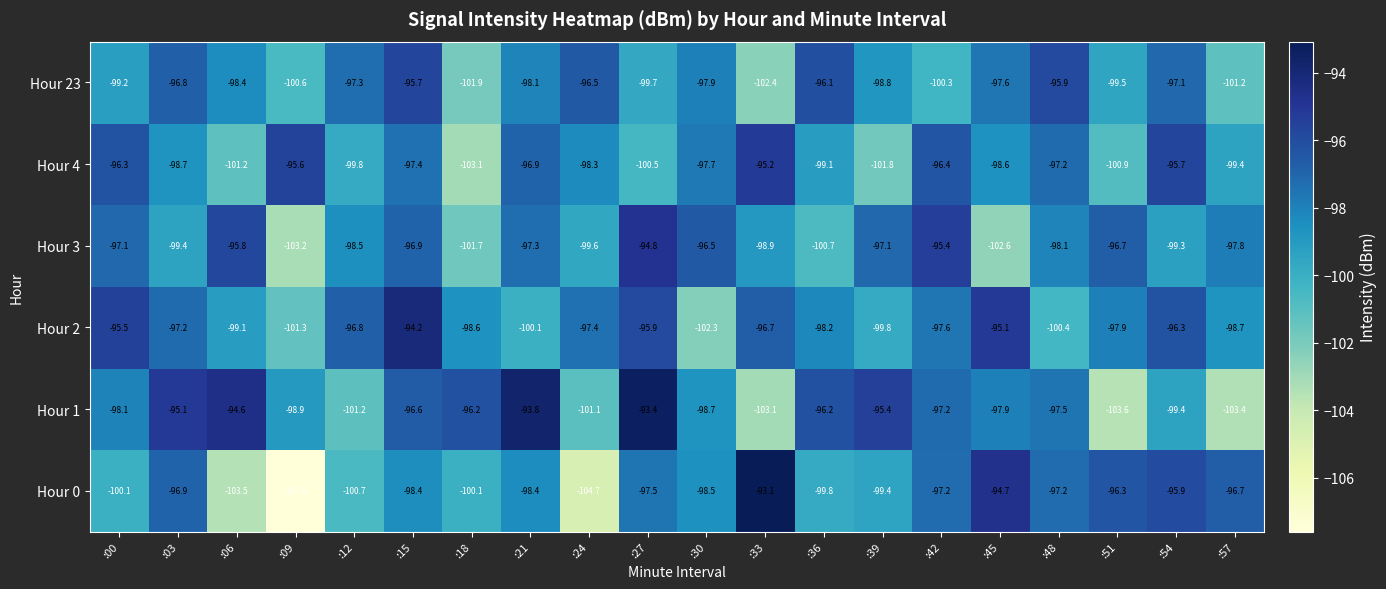

Rank the series by their maximum value, from lowest to highest.

Hour 23, Hour 4, Hour 3, Hour 2, Hour 1, Hour 0